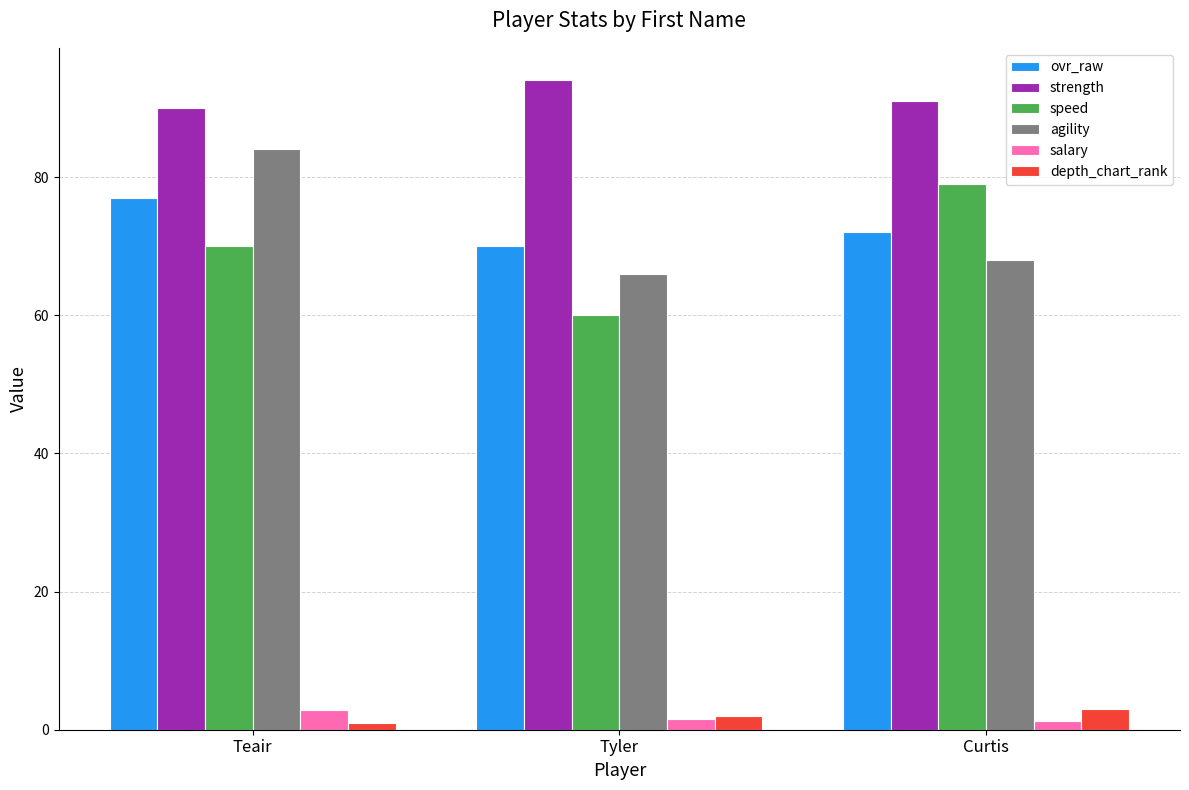

Read the agility value at Tyler.

66.0